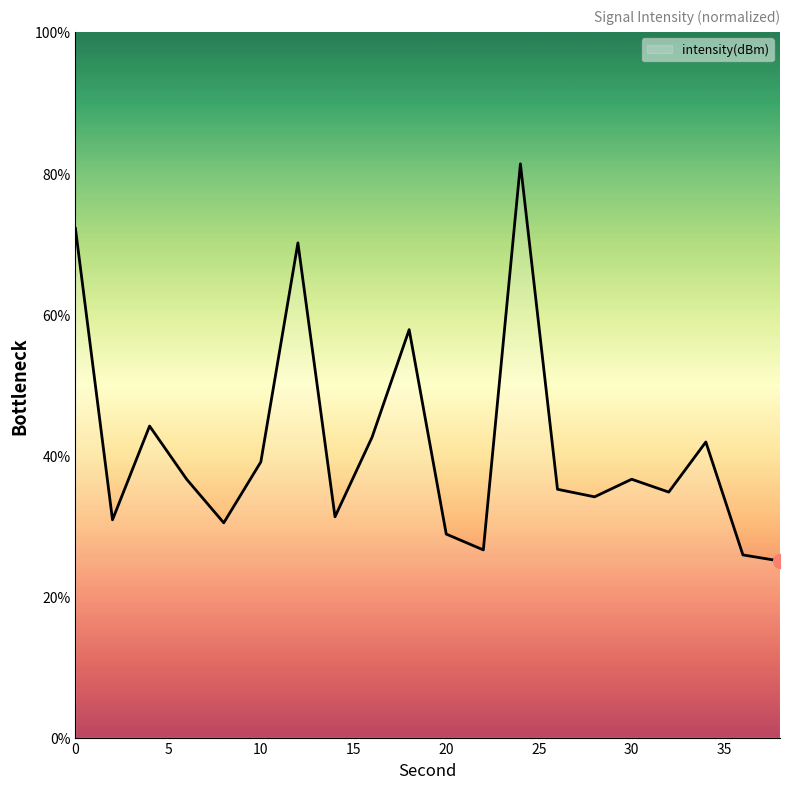

What is the smallest value displayed?

25.0